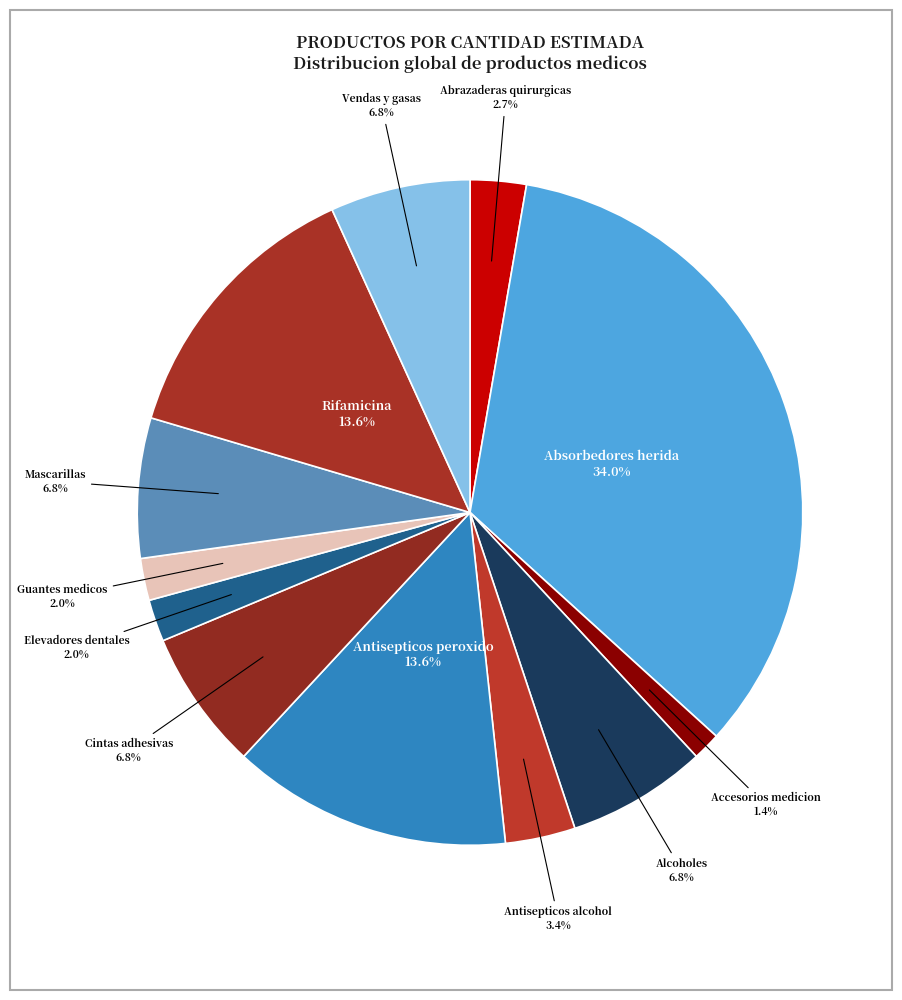

Which category has the smallest portion of the pie?

Accesorios medicion